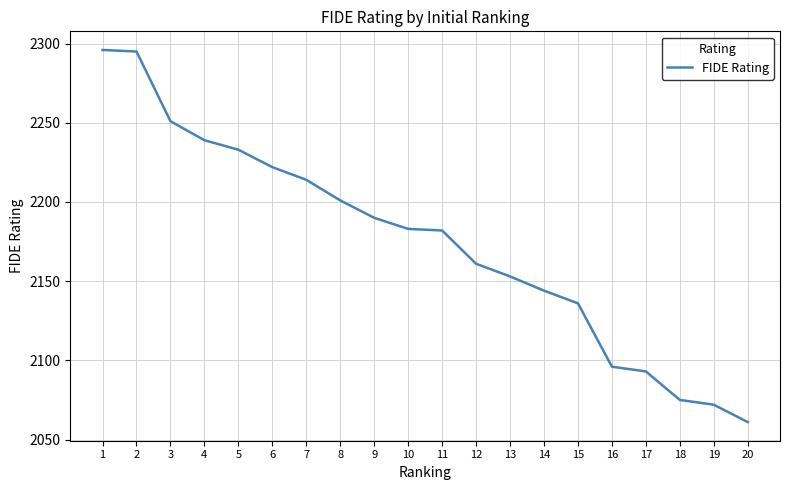

Which category has the lowest value across all series?

20